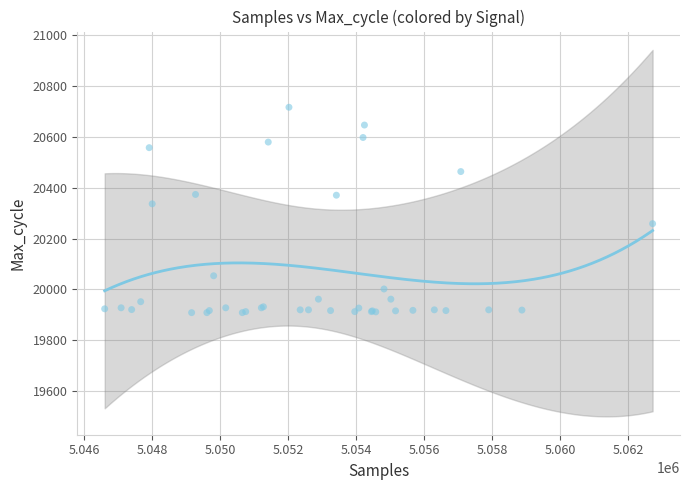

What Y value in the scatter plot is closest to 20313?

20337